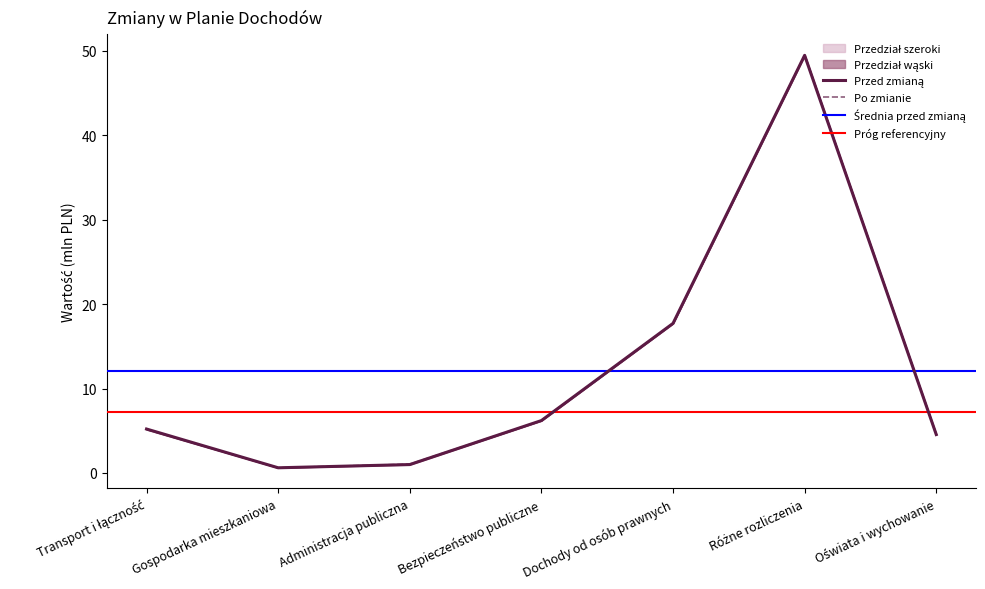

In Przed zmianą, how many points are lower than both neighbors (excluding endpoints)?

1